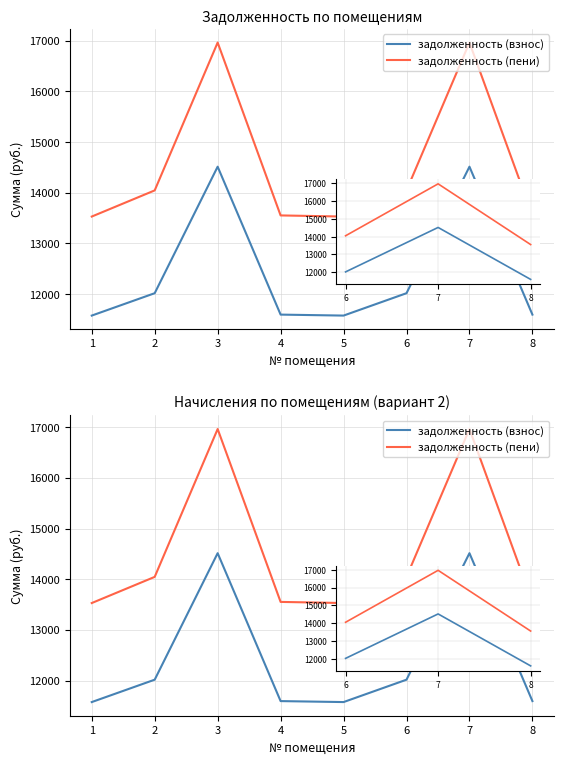

At which category does задолженность (пени) reach its first local peak?

3